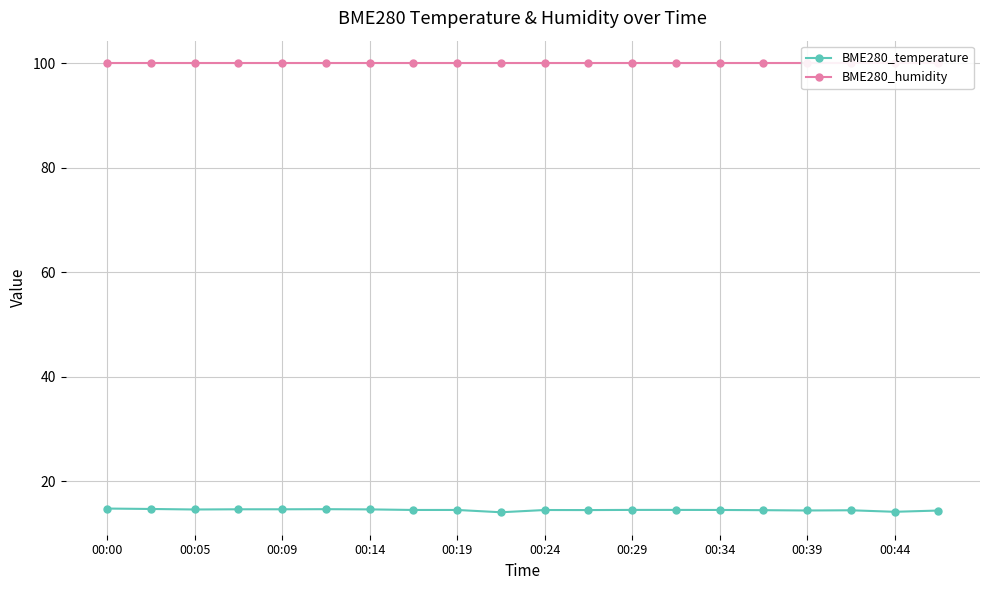

The value of BME280_humidity at 17 is 100.0. True or false?

True